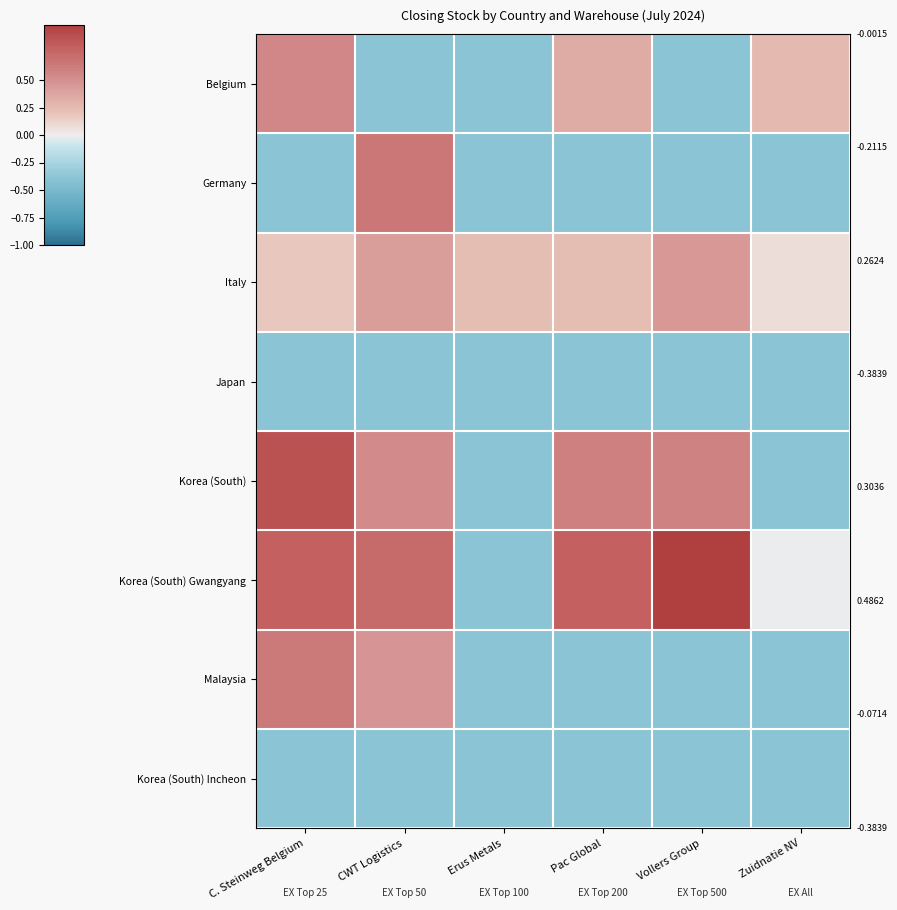

Which series has the widest spread of values?

Korea (South) Gwangyang